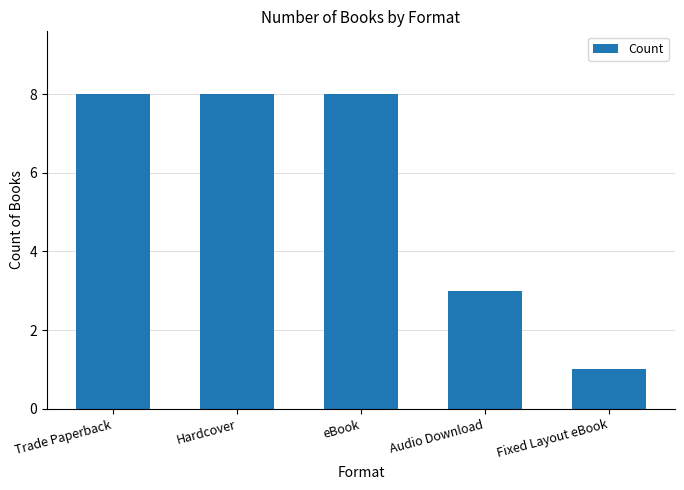

What is the sum of the values at eBook and Audio Download?

11